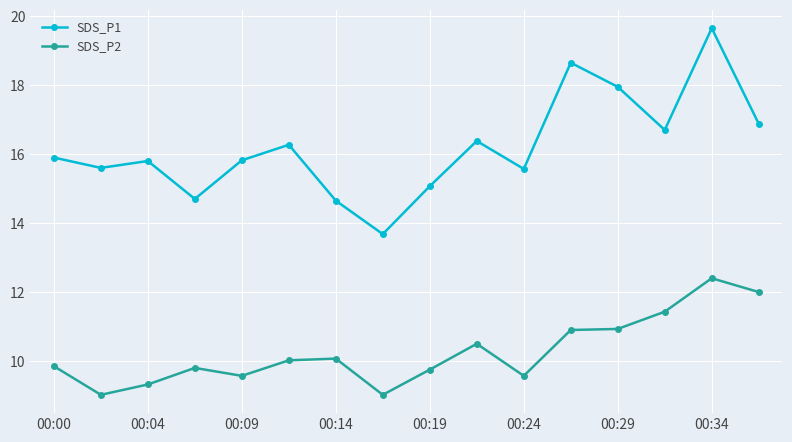

True or false: SDS_P2 has more than 0 points higher than both neighbors.

True